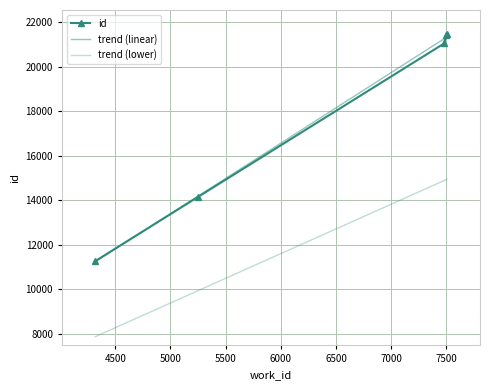

How many data points in id are above 21047?

2